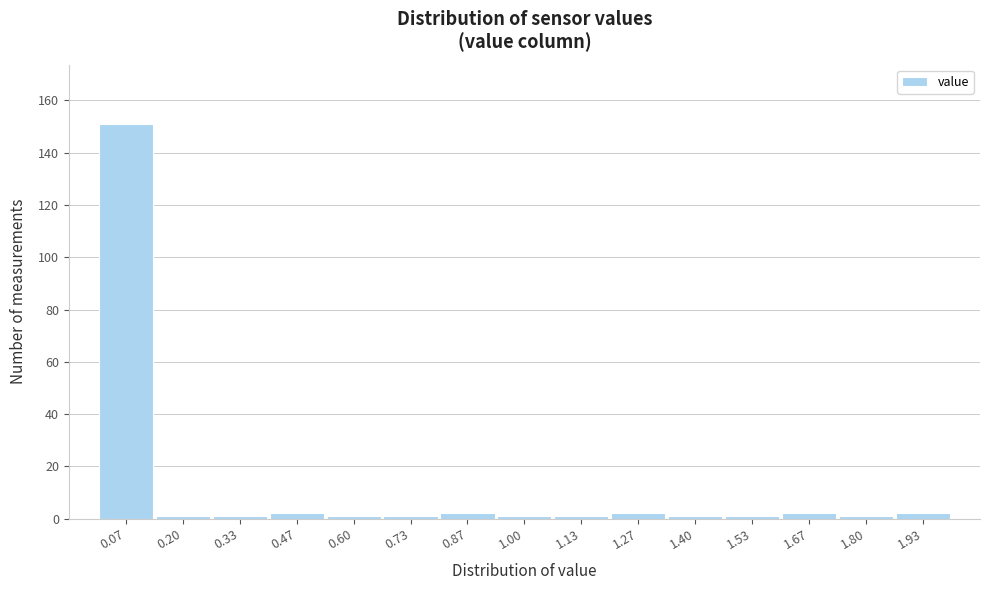

Reading left to right, list every bar in this chart as the range it spans on the x-axis followed by its height. Neither the bar edges nor the heights are printed on the chart, so give them approximately, as read against the axes.

0.00 to 0.14: 152
0.14 to 0.26: under 2
0.26 to 0.40: under 2
0.40 to 0.54: 2
0.54 to 0.66: under 2
0.66 to 0.80: under 2
0.80 to 0.94: 2
0.94 to 1.06: under 2
1.06 to 1.20: under 2
1.20 to 1.34: 2
1.34 to 1.46: under 2
1.46 to 1.60: under 2
1.60 to 1.74: 2
1.74 to 1.86: under 2
1.86 to 2.00: 2